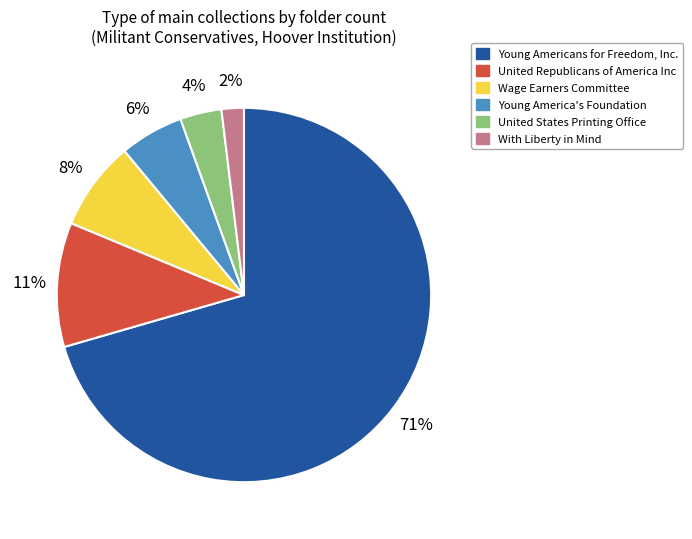

Combined, do Young America's Foundation and Wage Earners Committee account for over 50%?

No